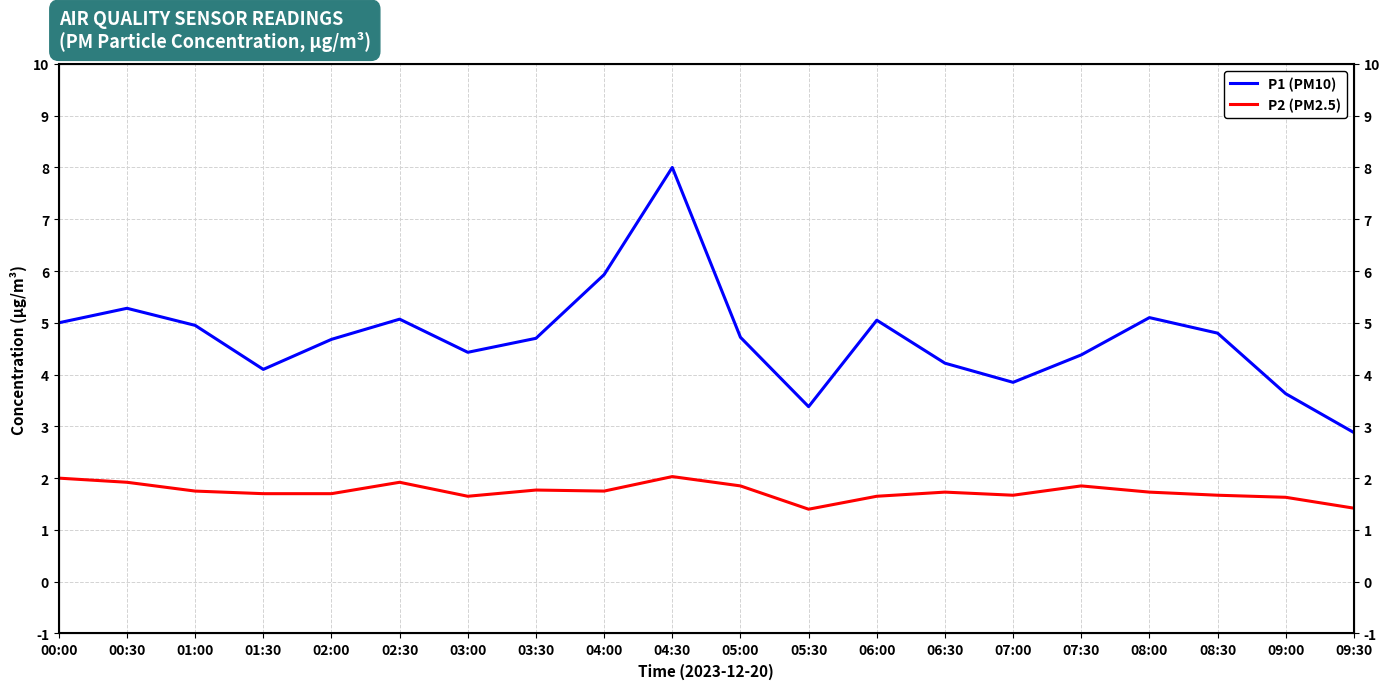

Reading left to right, list all the values displayed in this chart.

P1 (PM10): 5.0	5.3	5.0	4.1	4.7	5.1	4.4	4.7	5.9	8.0	4.7	3.4	5.0	4.2	3.9	4.4	5.1	4.8	3.6	2.9
P2 (PM2.5): 2.0	1.9	1.8	1.7	1.7	1.9	1.6	1.8	1.8	2.0	1.9	1.4	1.6	1.7	1.7	1.9	1.7	1.7	1.6	1.4